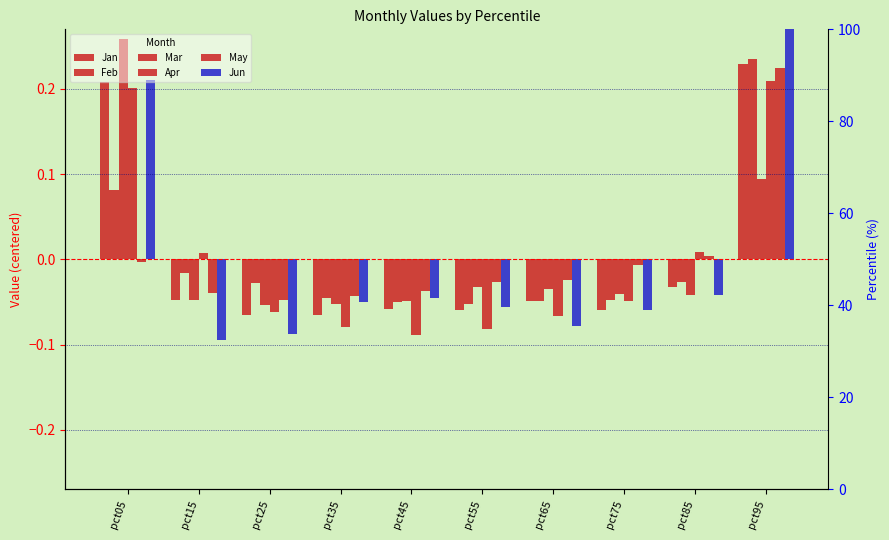

Where is Mar nearest to the value 0?

pct55